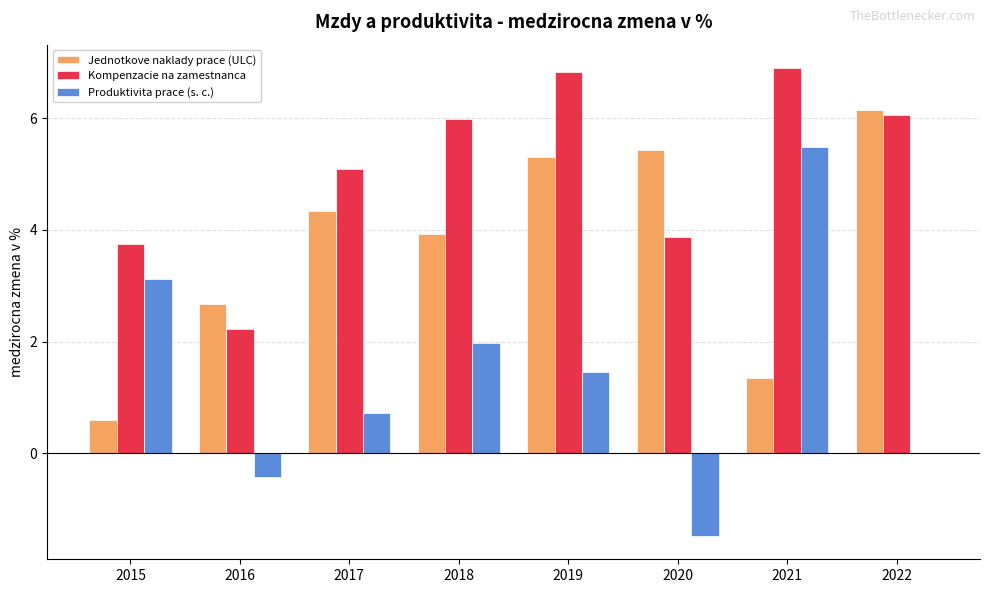

Is the value of Produktivita prace (s. c.) at 2017 greater than the value of Kompenzacie na zamestnanca at 2022?

No